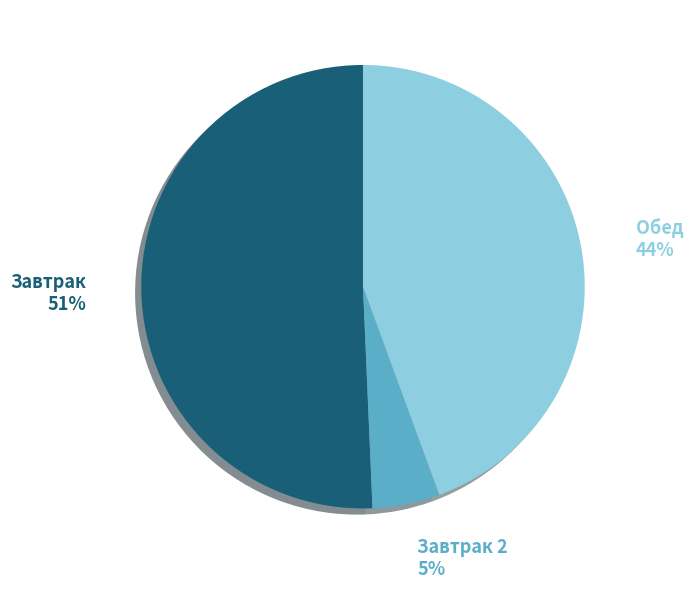

How many slices are in this pie chart?

3